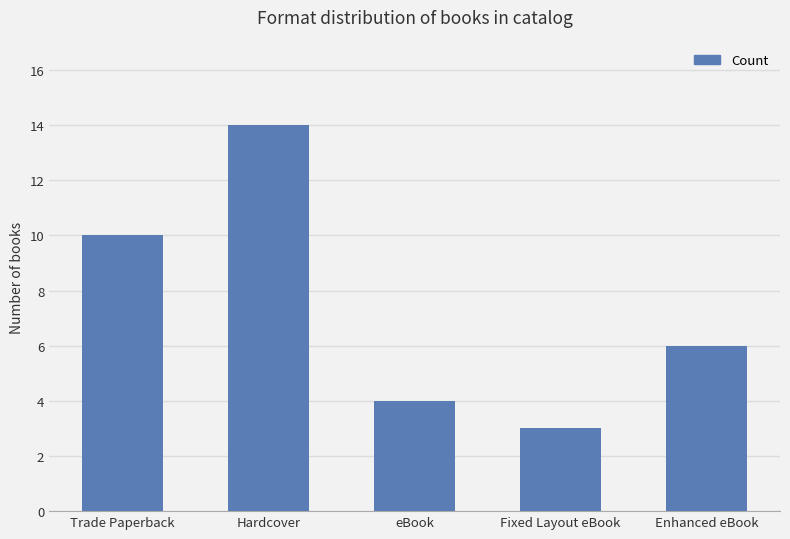

At which label does the data first exceed 6?

Trade Paperback